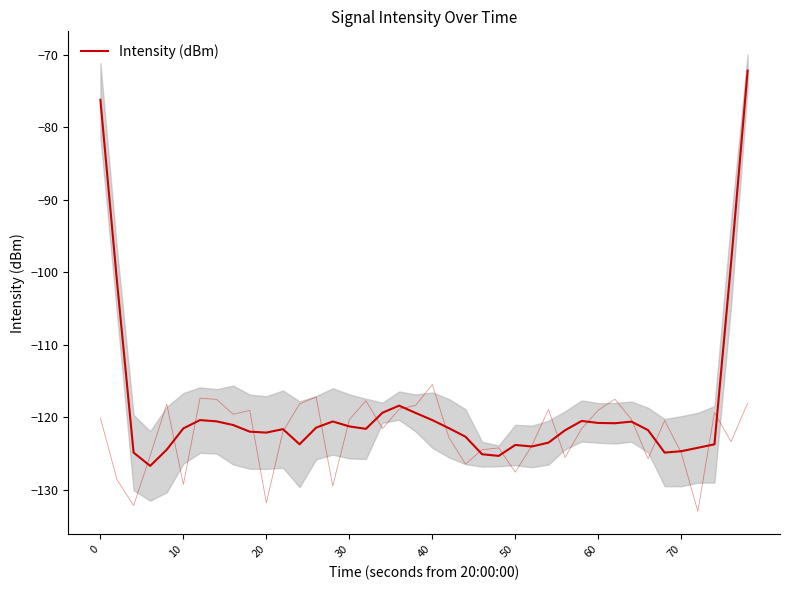

What is the minimum value shown in the chart?

-126.7